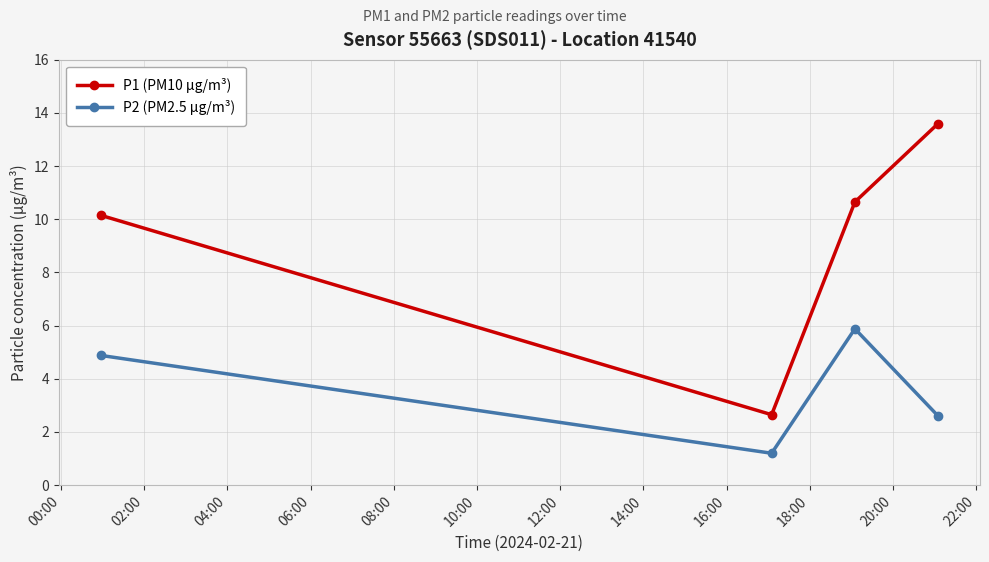

Which series has the widest spread of values?

P1 (PM10 µg/m³)